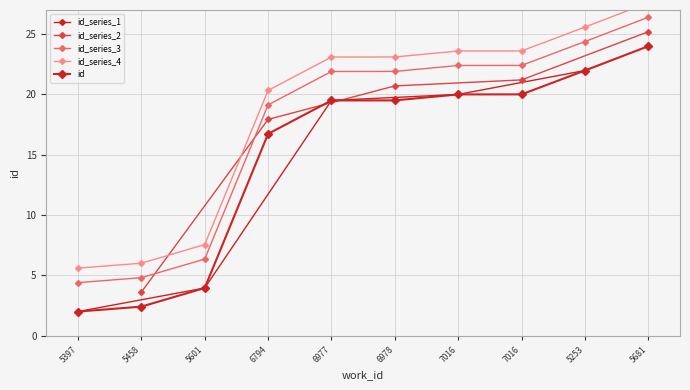

What is the change in value from 5458 to 7016?

+17.6